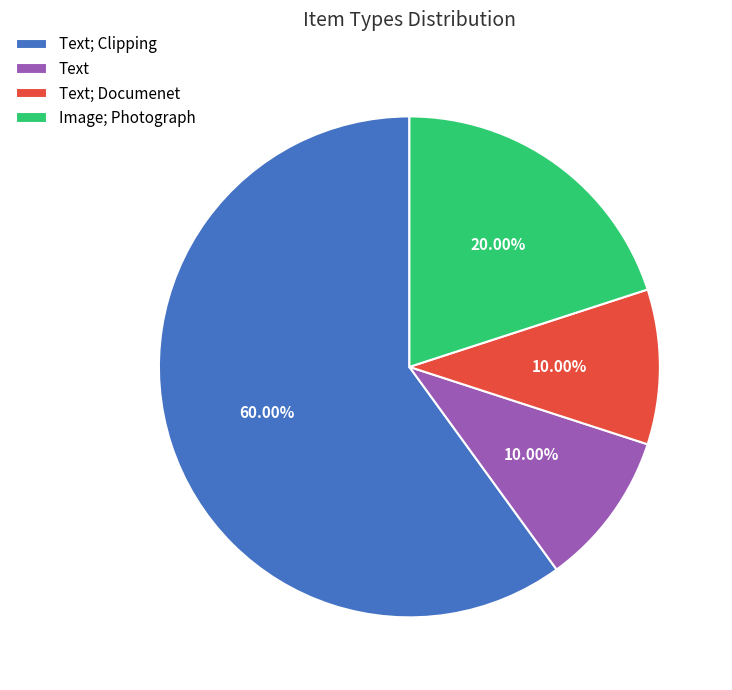

To the nearest percent, what is the difference between the largest and smallest slice percentages?

50%